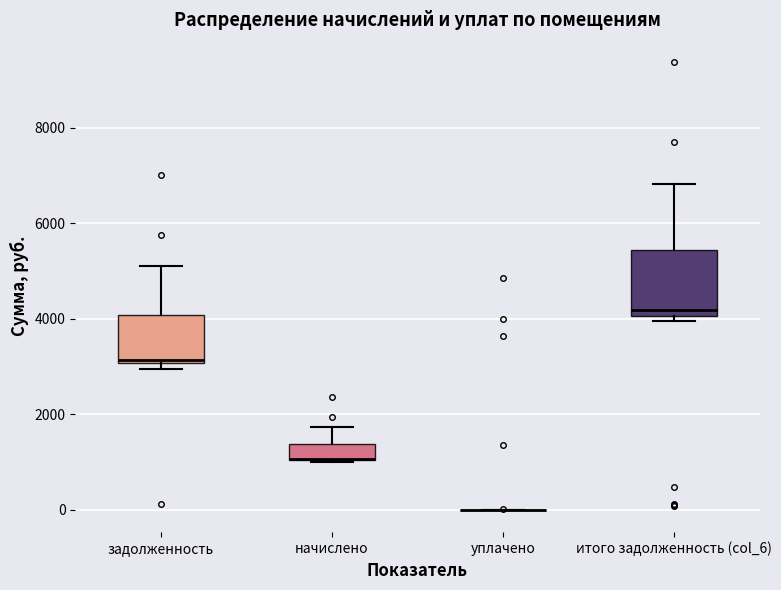

Reading left to right, read every box against the y-axis: the position of its median line, the range the box covers, and the ends of its whiskers. The values are not printed on the chart, so give them approximately, as read against the axis.

задолженность: median 3200, box 3000 to 4000, whiskers 3000 (just below the box's lower edge) to 5200
начислено: median 1000 (drawn on the box's lower edge), box 1000 to 1400, whiskers 1000 to 1800
уплачено: box collapsed to a line at 0, whiskers 0 to 0
итого задолженность (col_6): median 4200, box 4000 to 5400, whiskers 4000 (just below the box's lower edge) to 6800